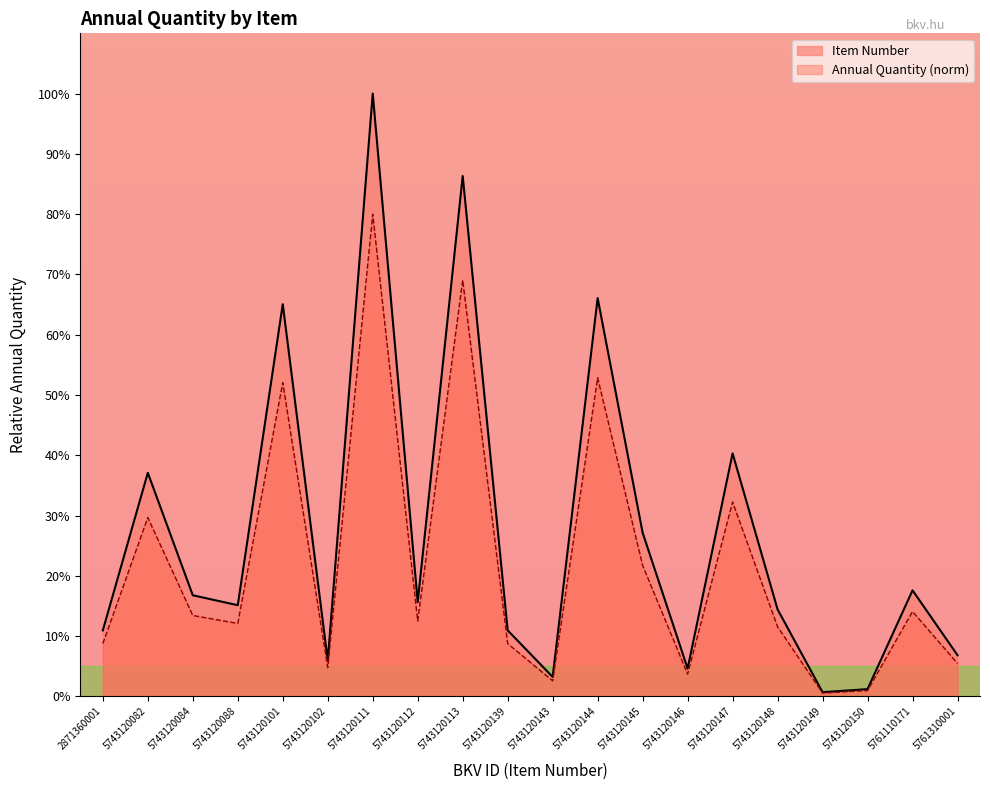

What is the average value?

27.3